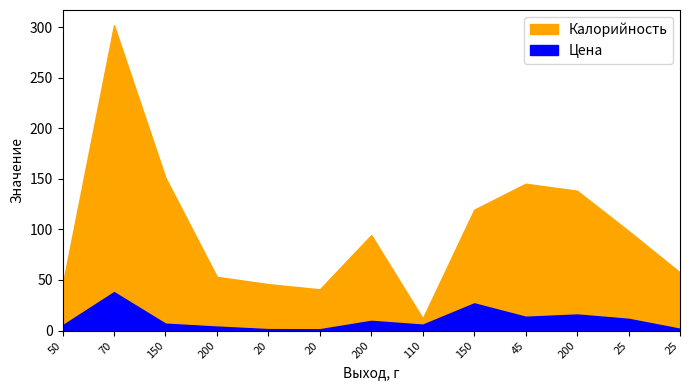

What is the difference between the highest and lowest values at 20?

44.5